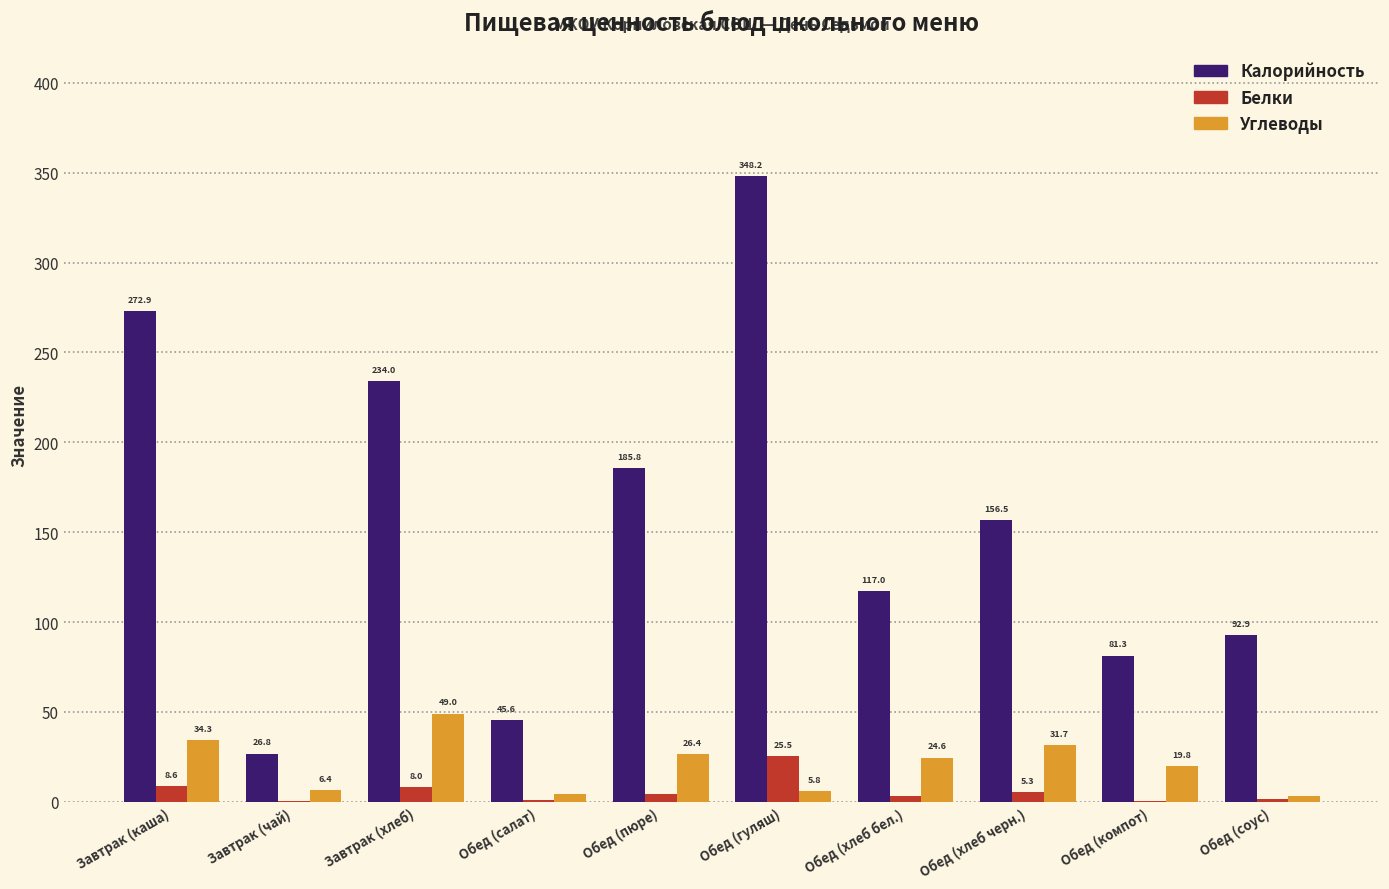

Which category has the highest value in the Углеводы series?

Завтрак (хлеб)